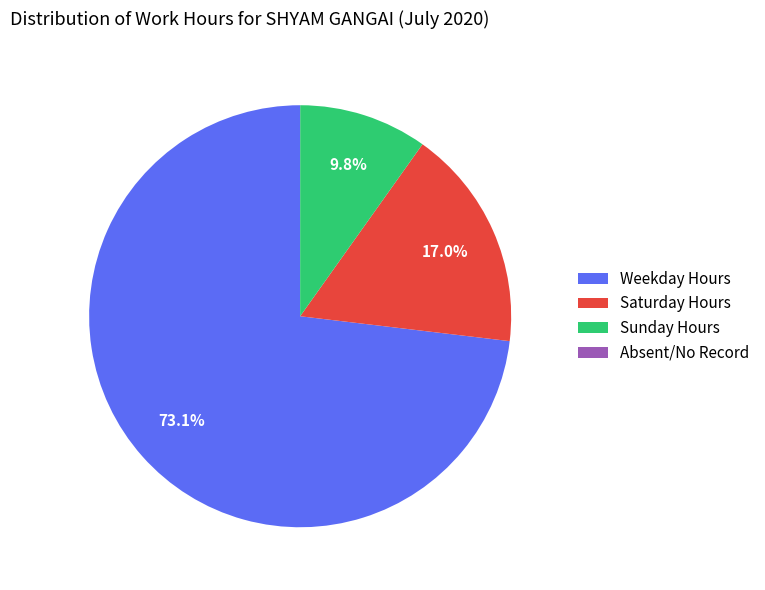

Which category accounts for the majority?

Weekday Hours